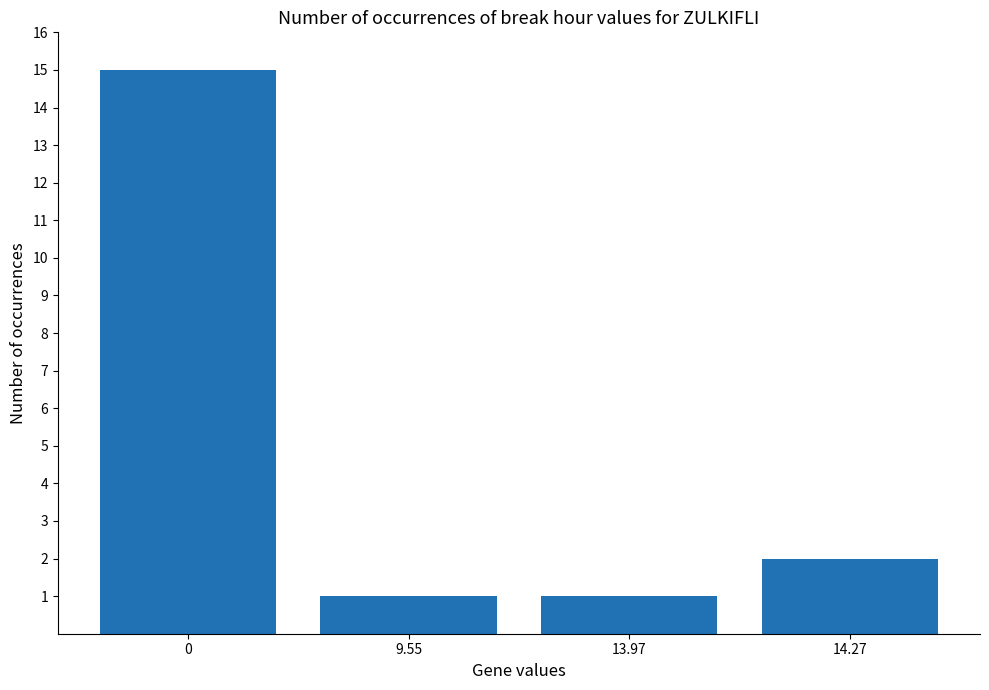

What is the maximum value shown in the chart?

15